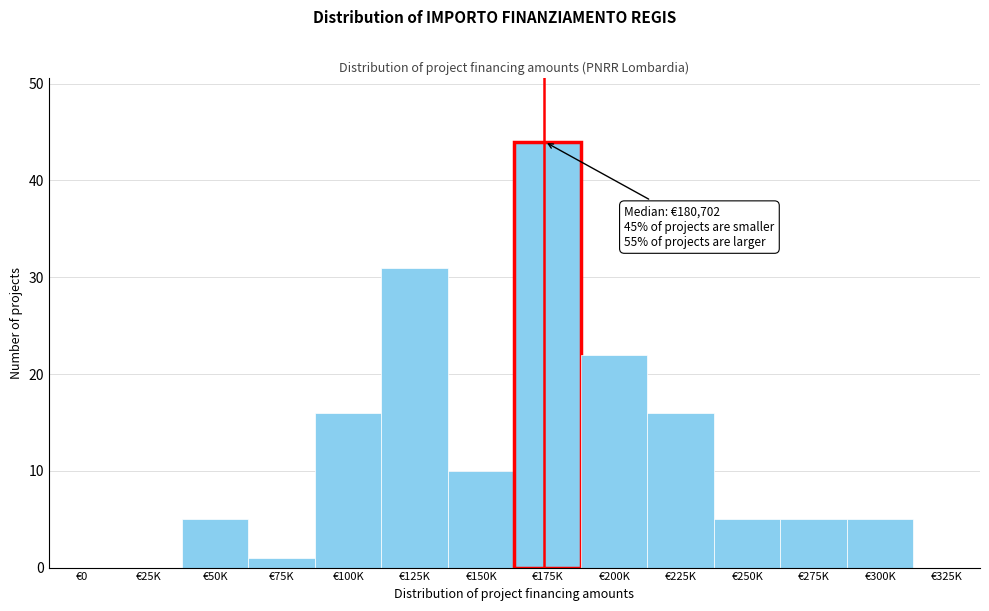

Reading left to right, list all the values displayed in this chart.

€0=0	€25K=0	€50K=5	€75K=1	€100K=16	€125K=31	€150K=10	€175K=44	€200K=22	€225K=16	€250K=5	€275K=5	€300K=5	€325K=0